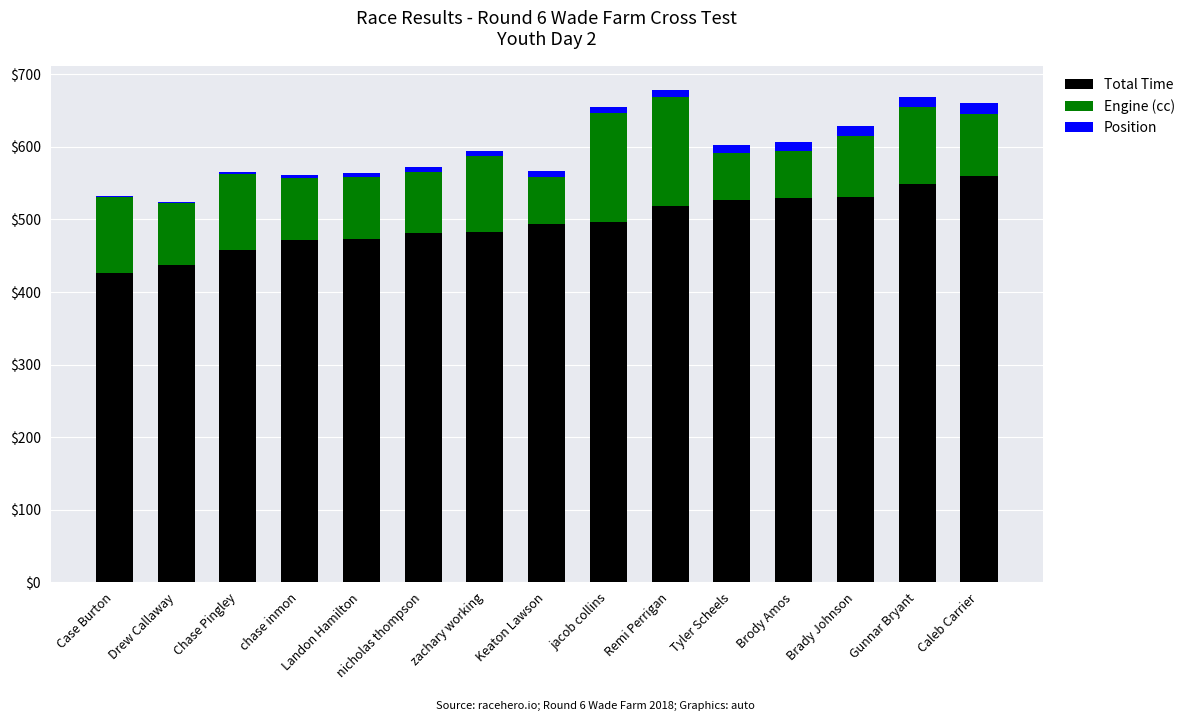

Is it true that Total Time equals 803.3 at Brody Amos?

False